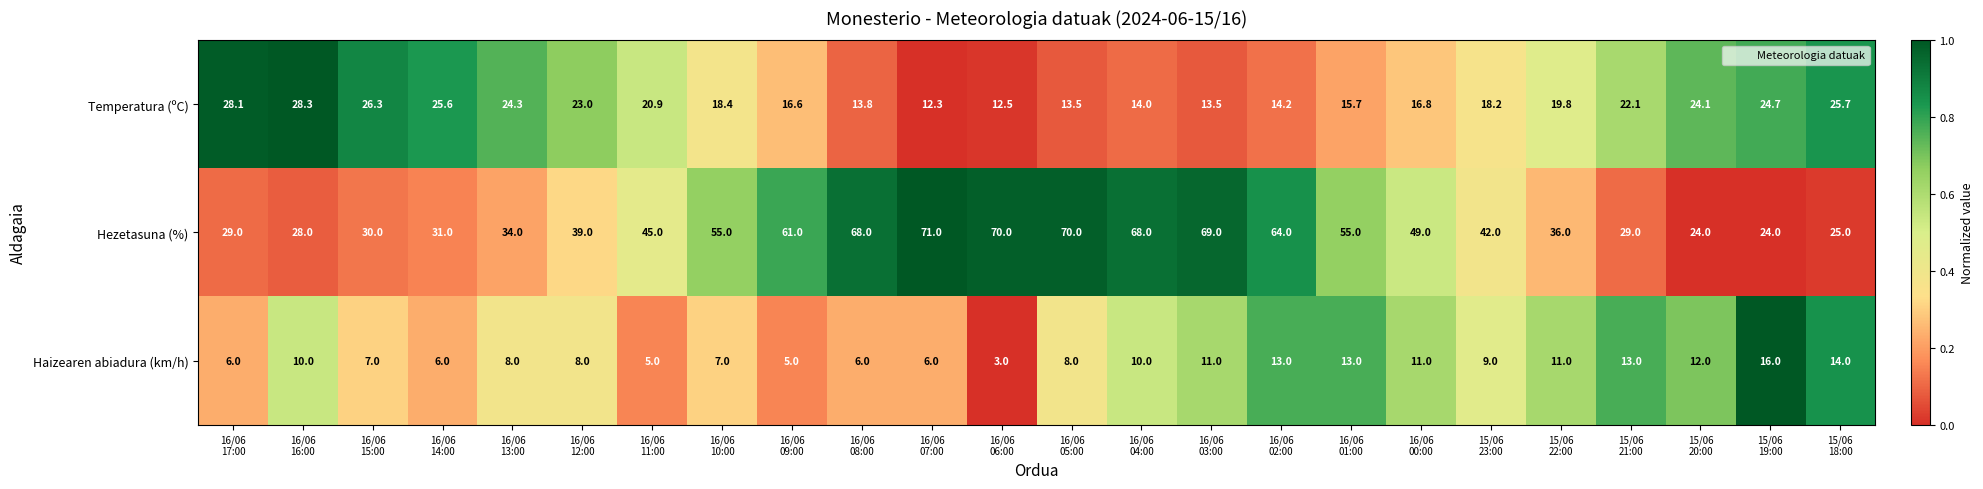

What is the difference between the second highest and minimum values in the Hezetasuna (%) series?

46.0